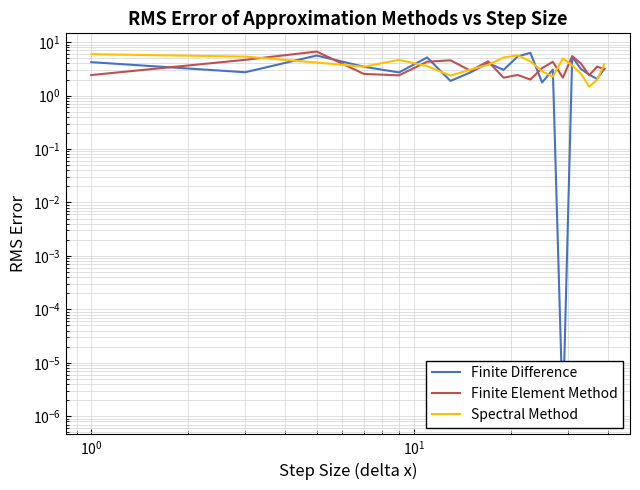

Which series has the largest range (max minus min)?

Finite Difference